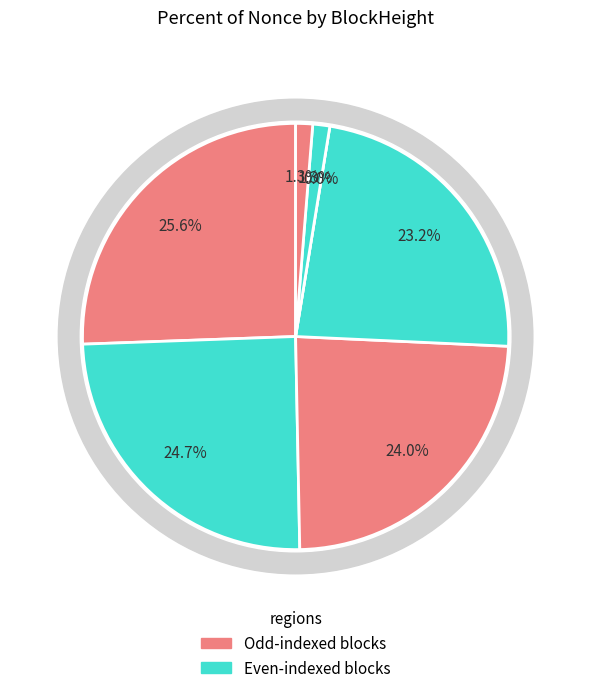

The 351918 slice represents 39% of the pie. True or false?

False